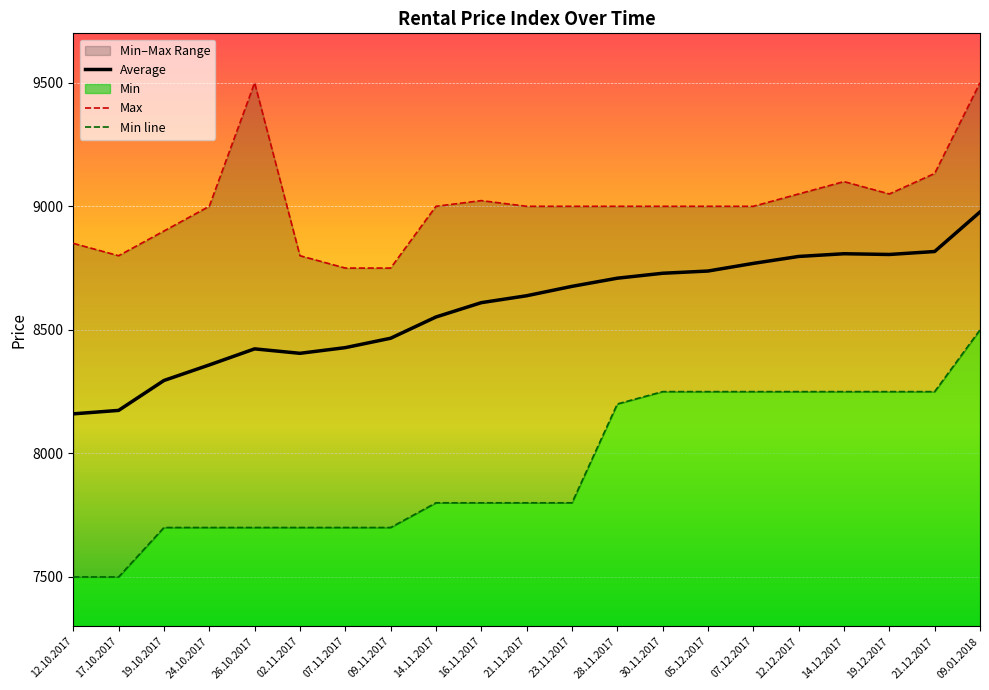

True or false: Min line and Average intersect in this chart.

False